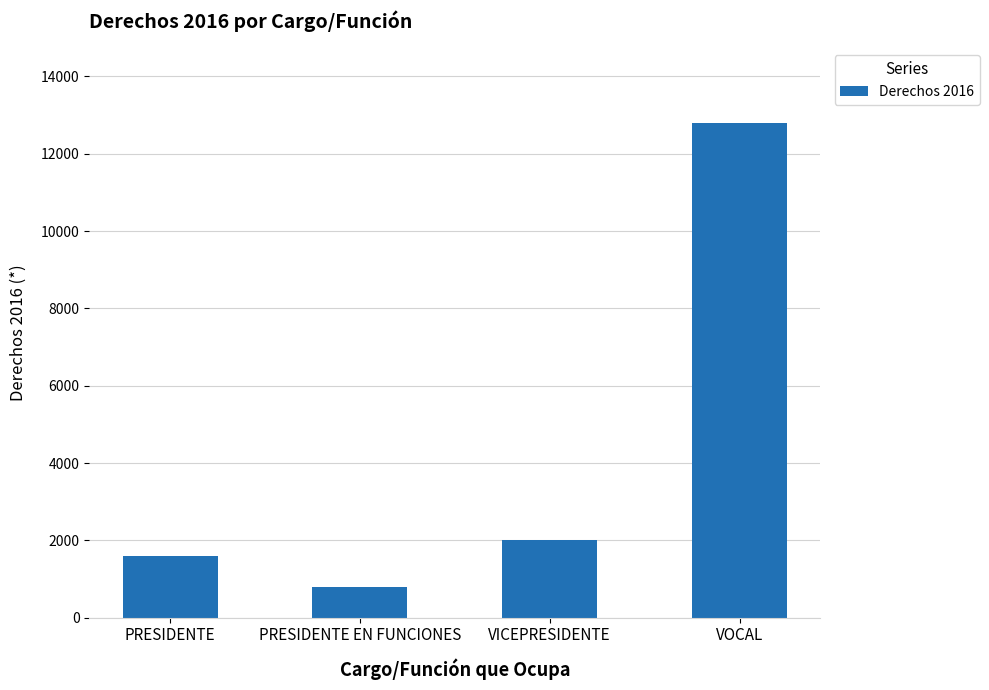

Approximately how many times larger is the value at VICEPRESIDENTE compared to PRESIDENTE EN FUNCIONES?

2.5